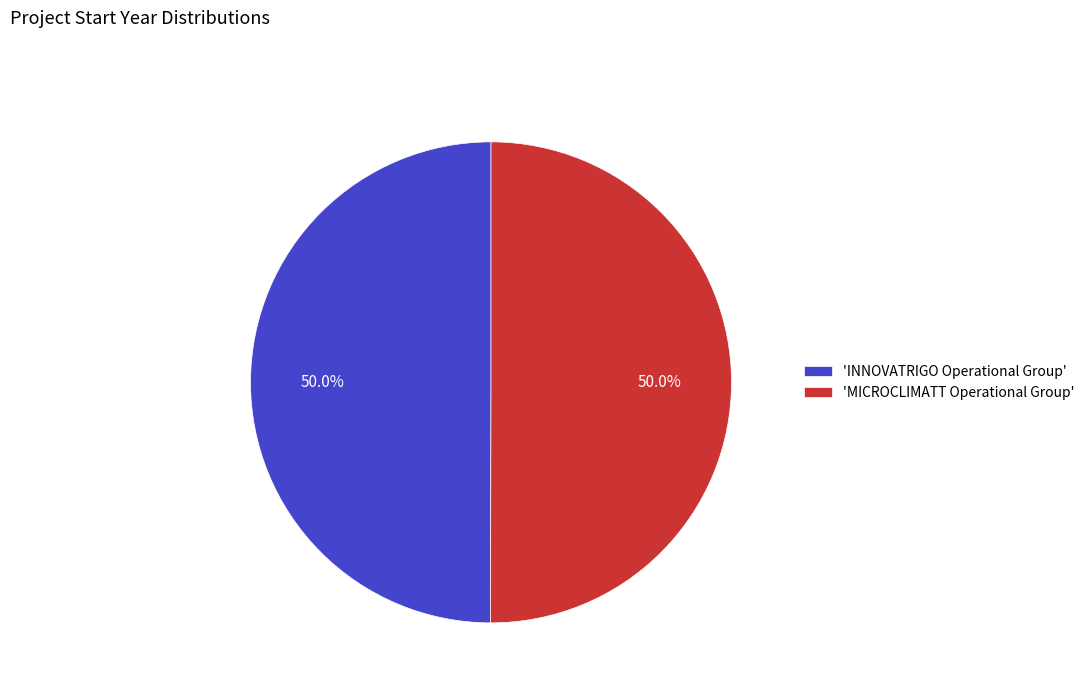

Count the number of slices in the pie.

2